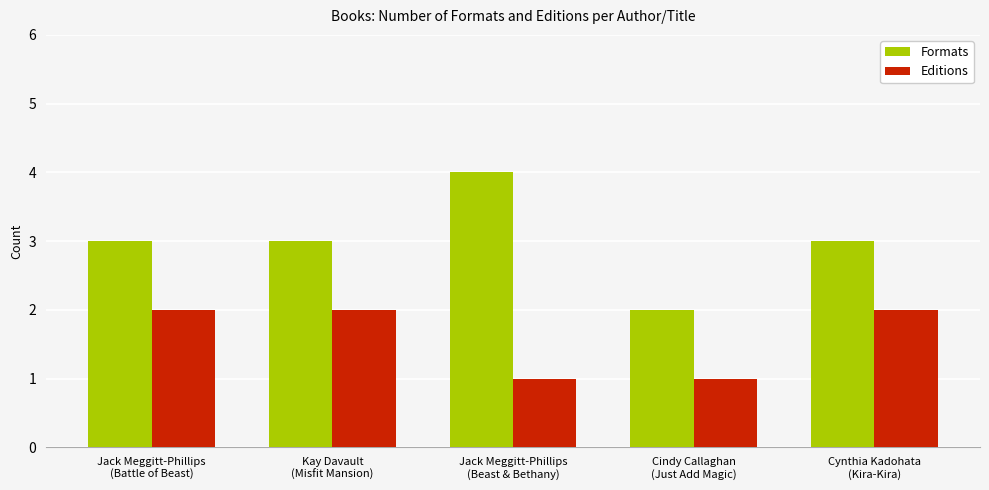

At which label does the data first exceed 3?

Jack Meggitt-Phillips
(Beast & Bethany)